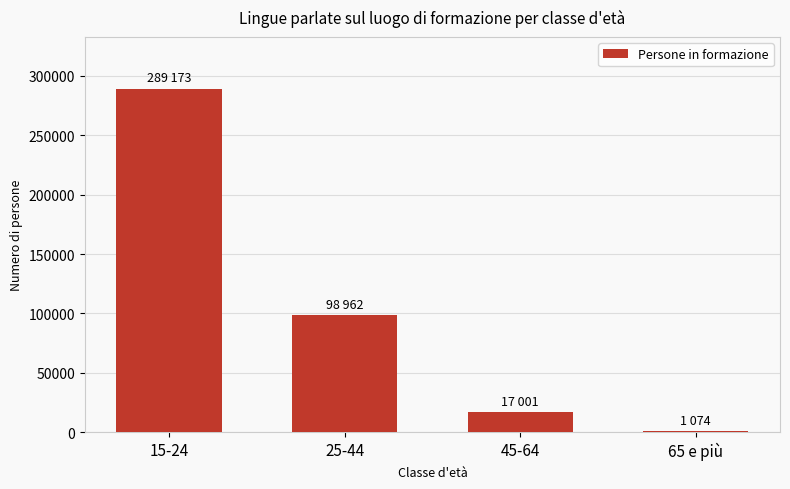

What is the change in value from 15-24 to 45-64?

-272172.7